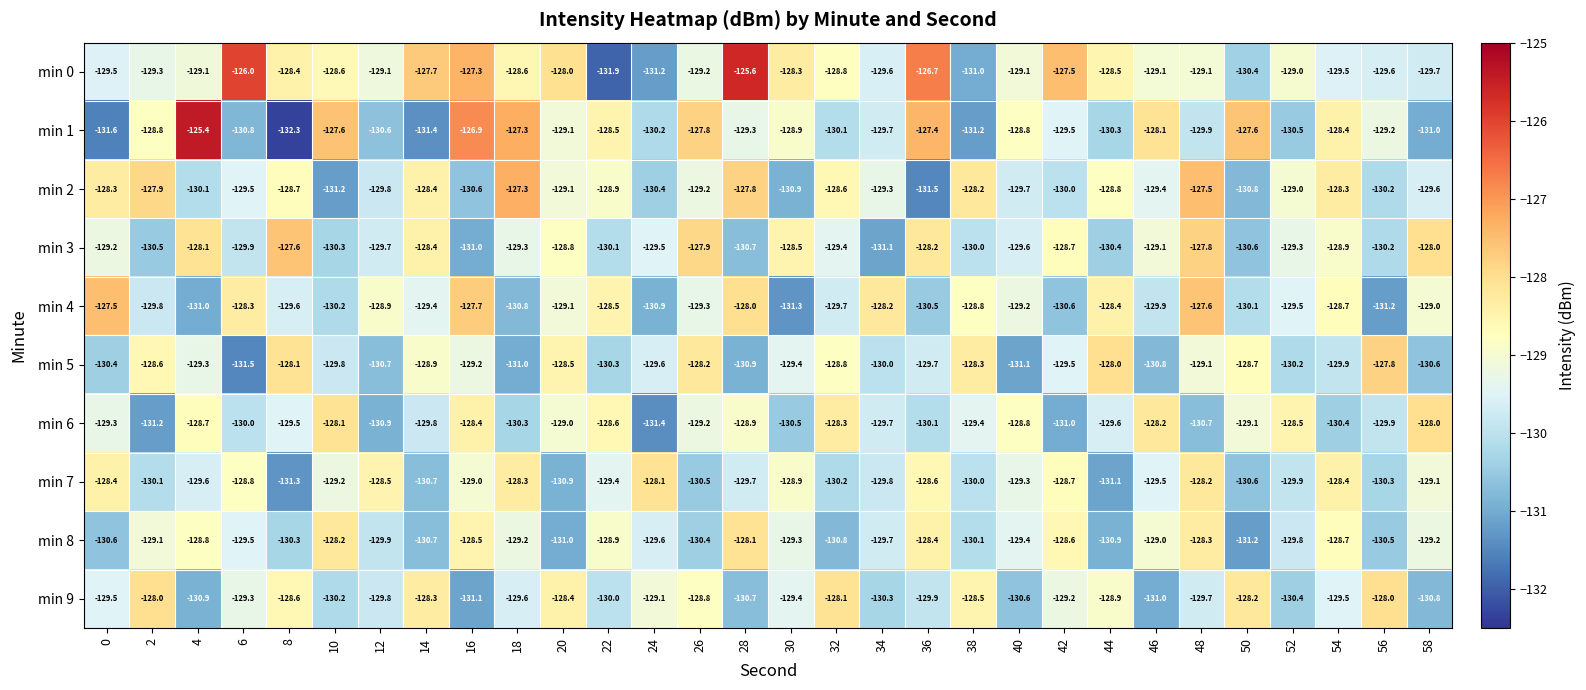

What is the difference between the second highest and minimum values in the min 0 series?

5.9